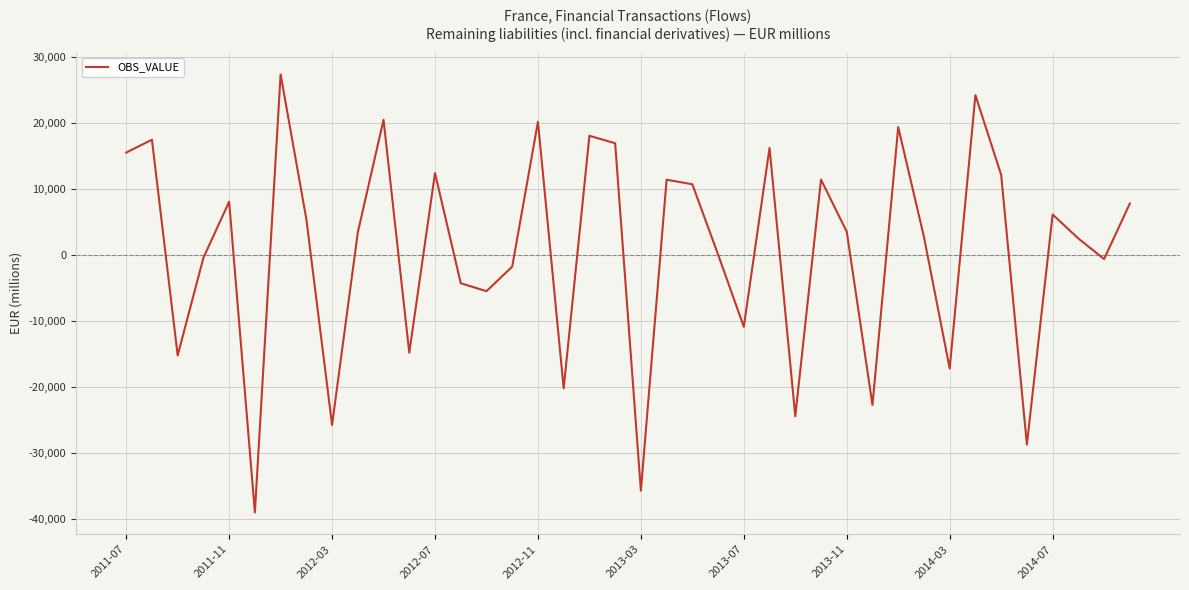

What is the smallest value displayed?

-39003